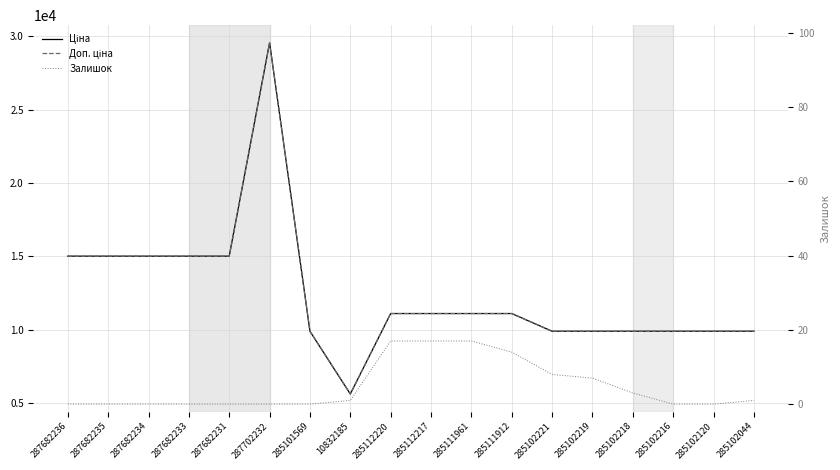

What is the value of the Доп. ціна point at the 2nd from the left?

15019.2